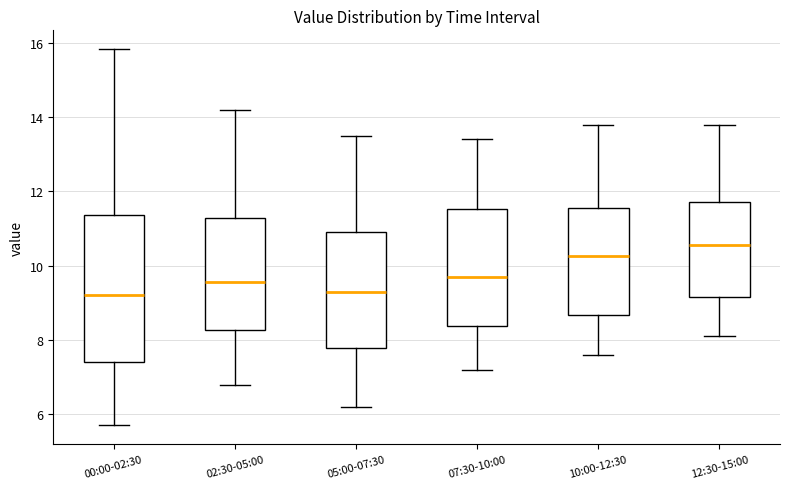

Comparing the boxes themselves (not the whiskers), which one is the tallest?

00:00-02:30